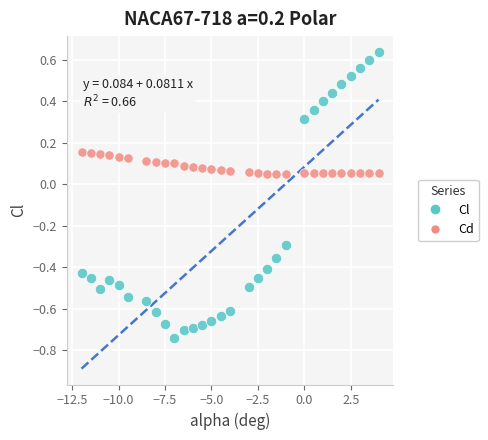

Which series contains the lowest Y value?

Cl